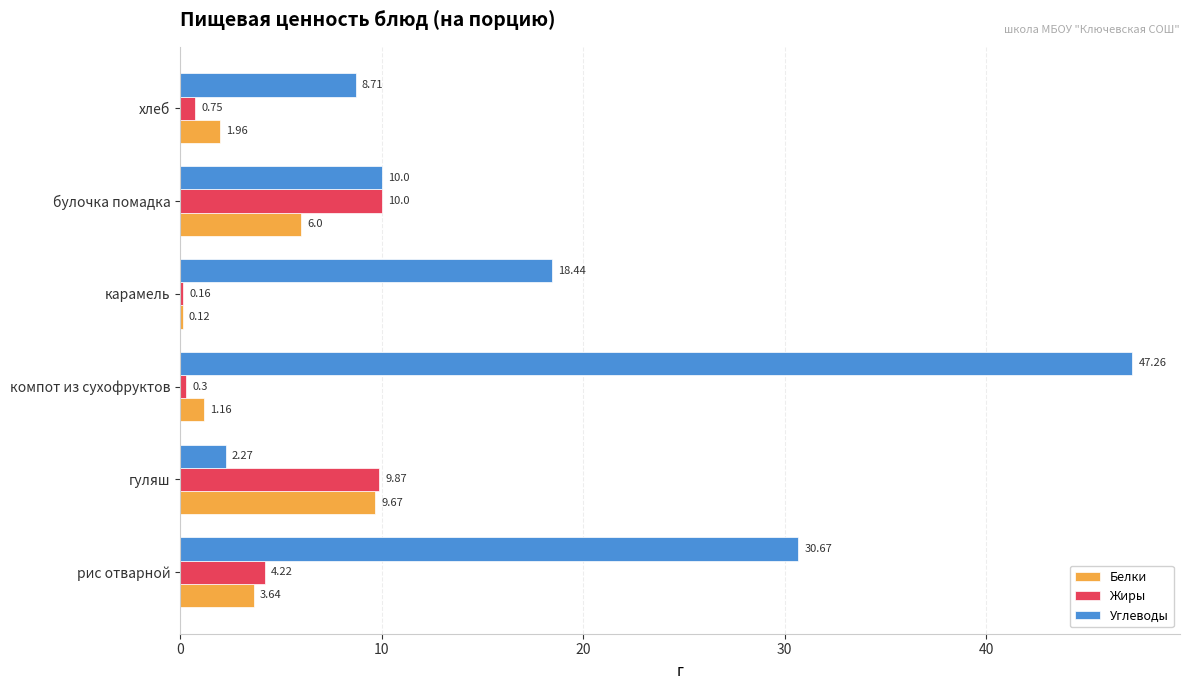

What is the sum of the Белки values at карамель and булочка помадка?

6.1